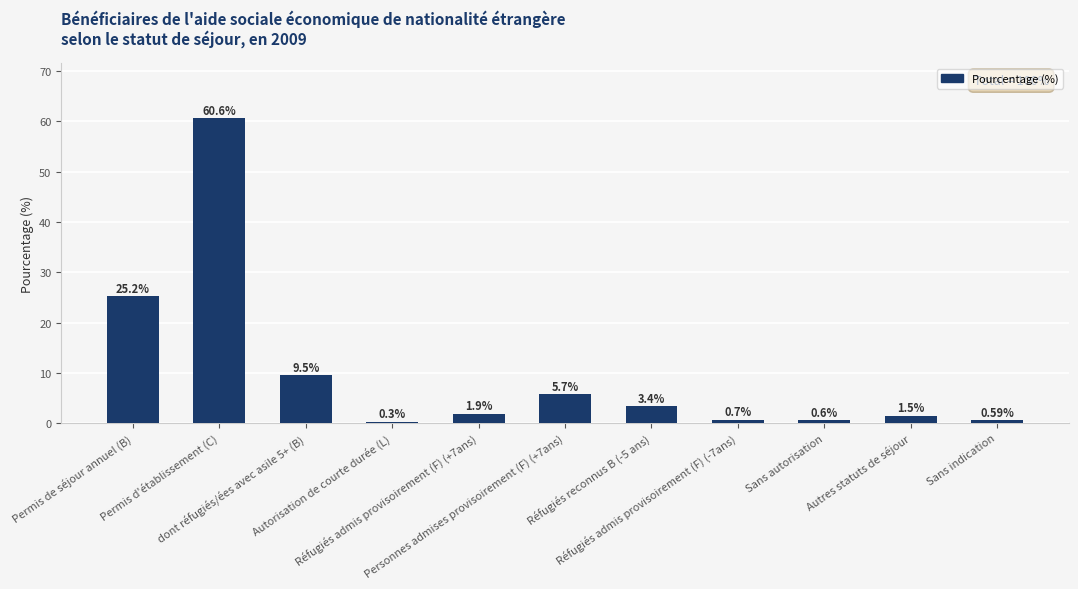

What is the label of the 9th bar from the right?

dont réfugiés/ées avec asile 5+ (B)